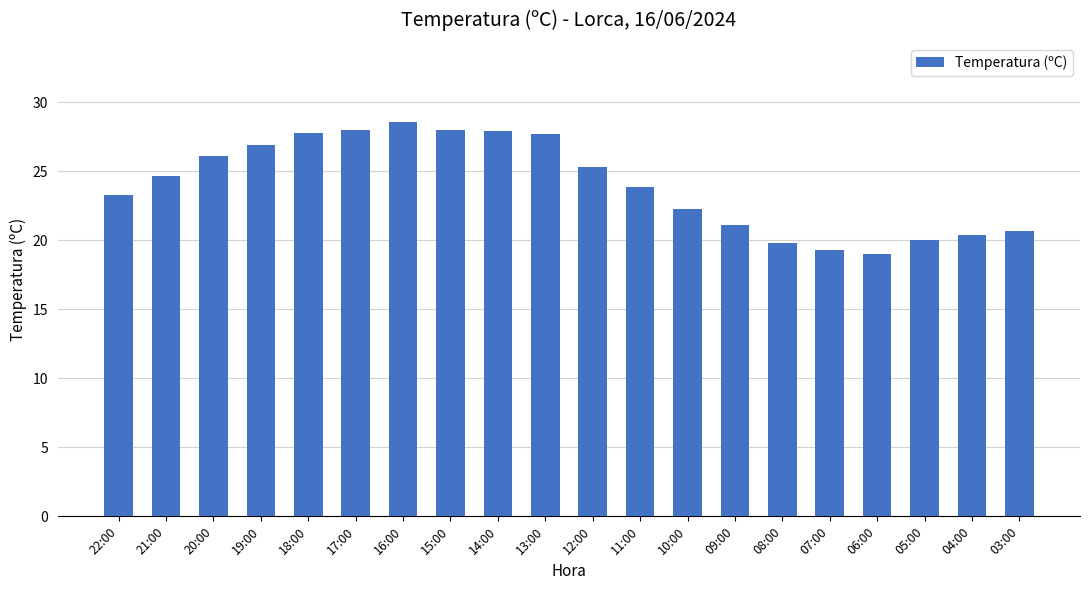

What is the greatest value displayed?

28.6